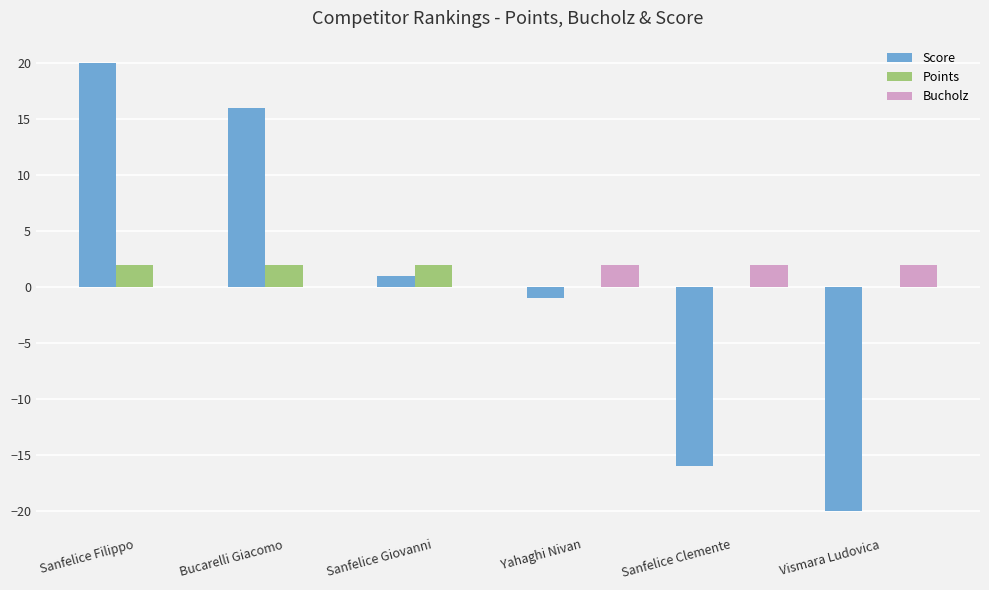

What is the sum of the Score values at Sanfelice Filippo and Sanfelice Giovanni?

21